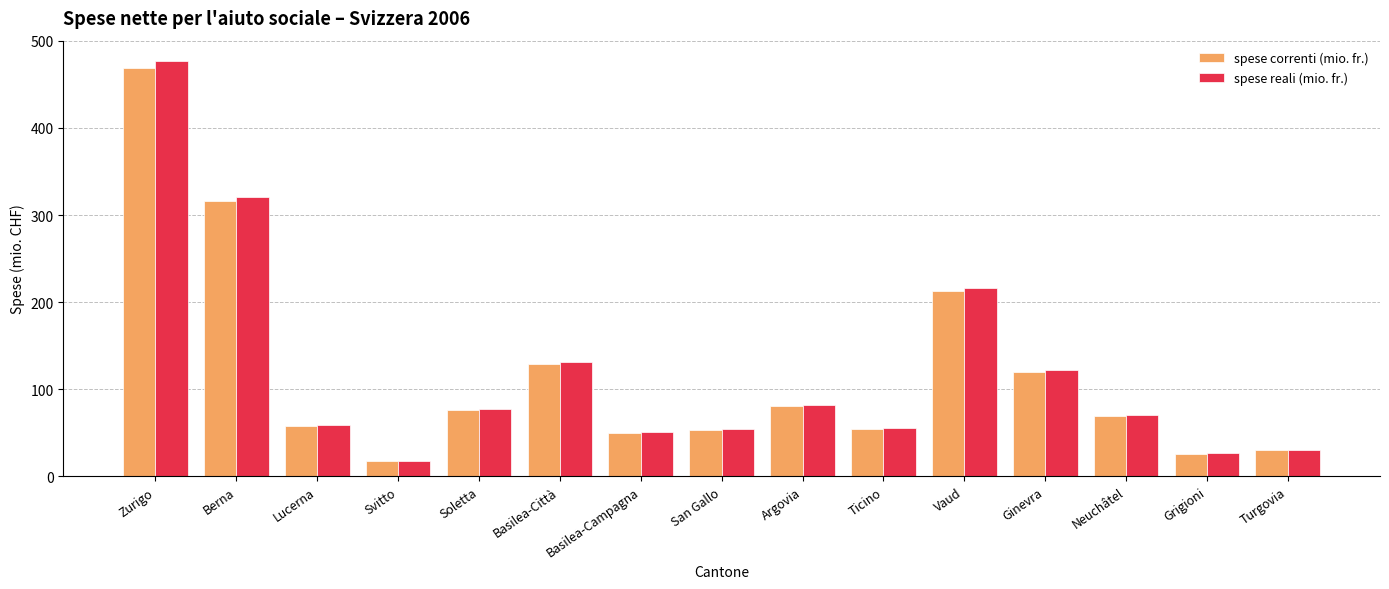

What is the difference between the spese reali (mio. fr.) values at Turgovia and Ginevra?

91.6